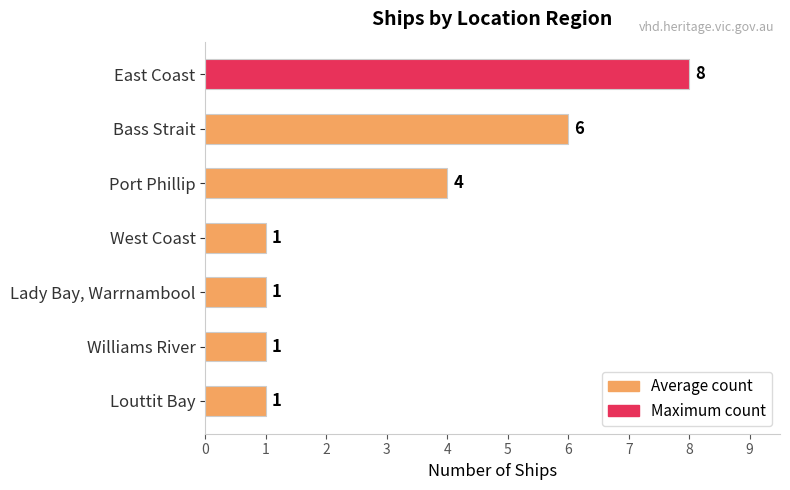

What is the greatest value displayed?

8